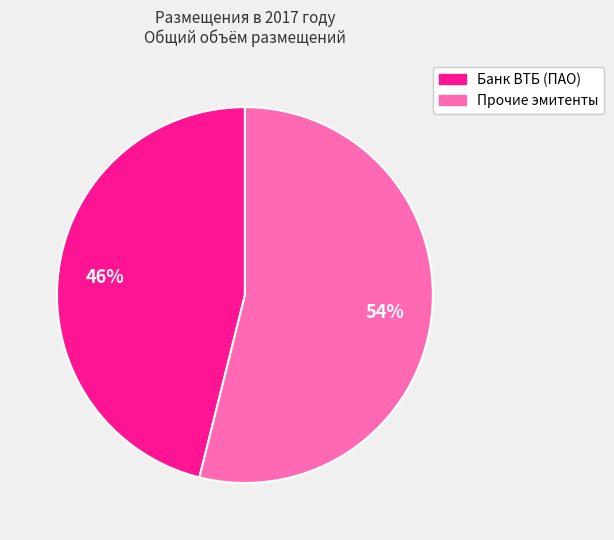

Does any single category account for the majority?

Yes